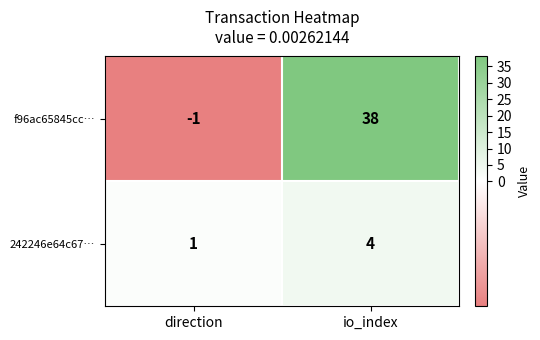

What is the highest value of the f96ac65845cc… series?

38